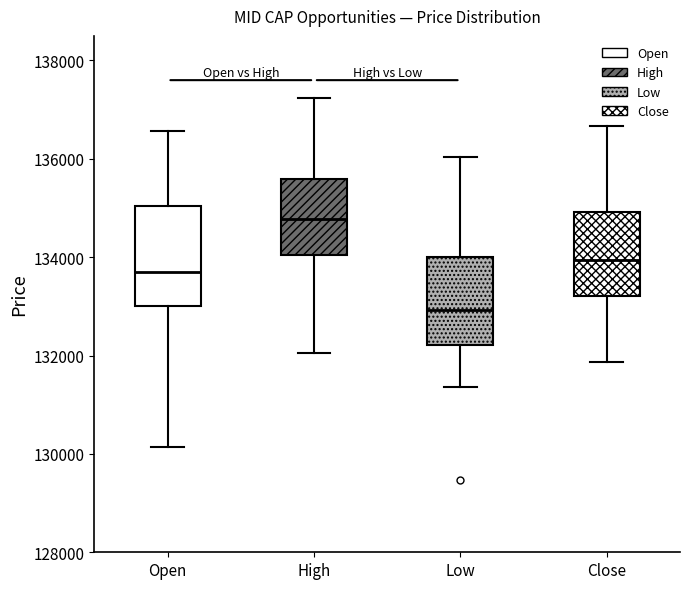

Comparing the boxes themselves (not the whiskers), which one is the tallest?

Open